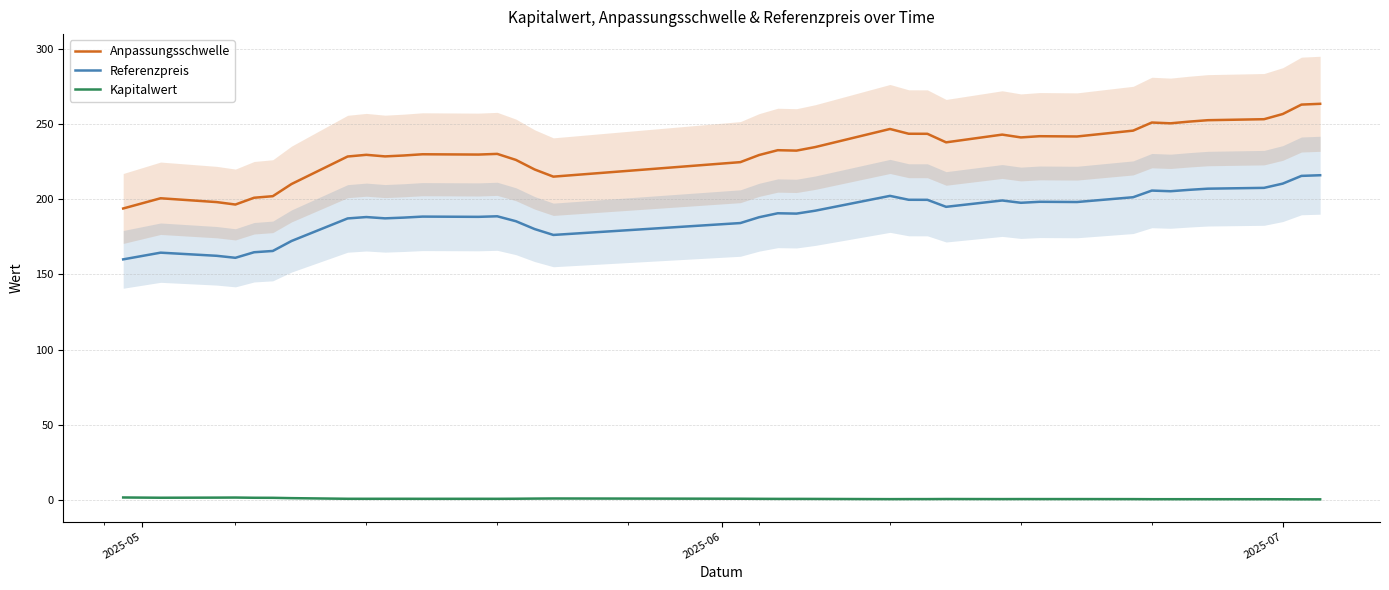

True or false: Kapitalwert and Anpassungsschwelle cross at least once.

False